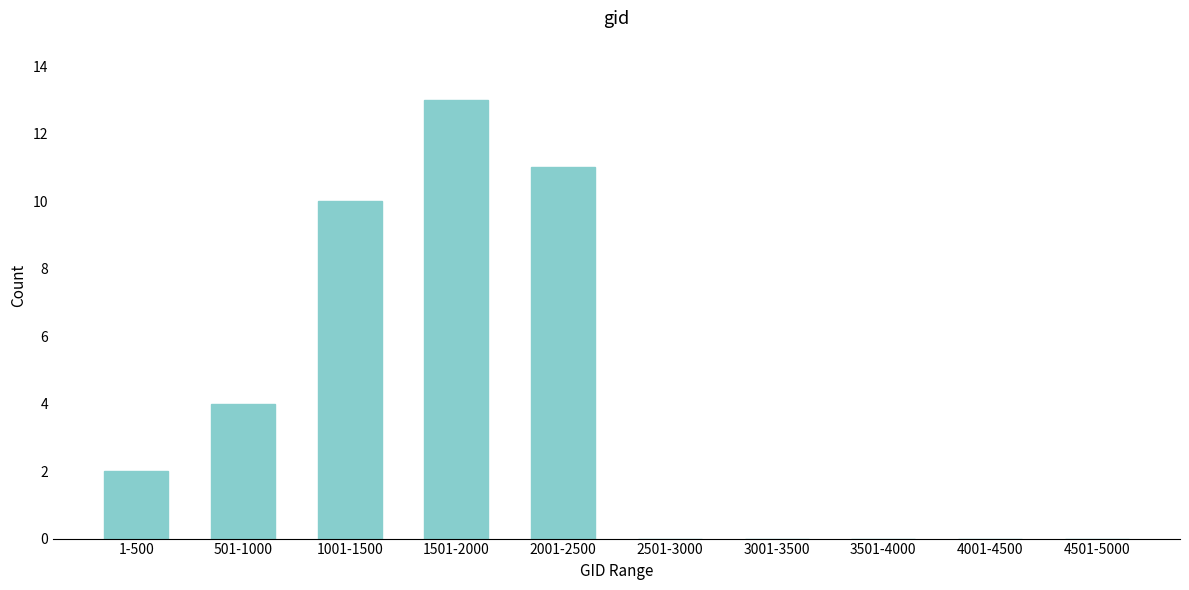

Reading right to left, what are all the values shown in this chart?

4501-5000=0	4001-4500=0	3501-4000=0	3001-3500=0	2501-3000=0	2001-2500=11	1501-2000=13	1001-1500=10	501-1000=4	1-500=2